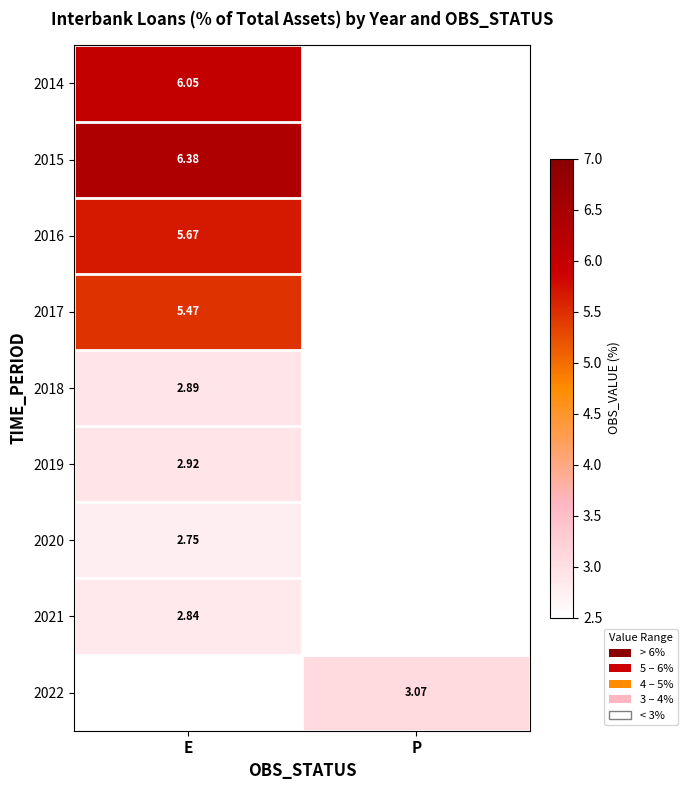

At how many categories does at least one series exceed 5?

1